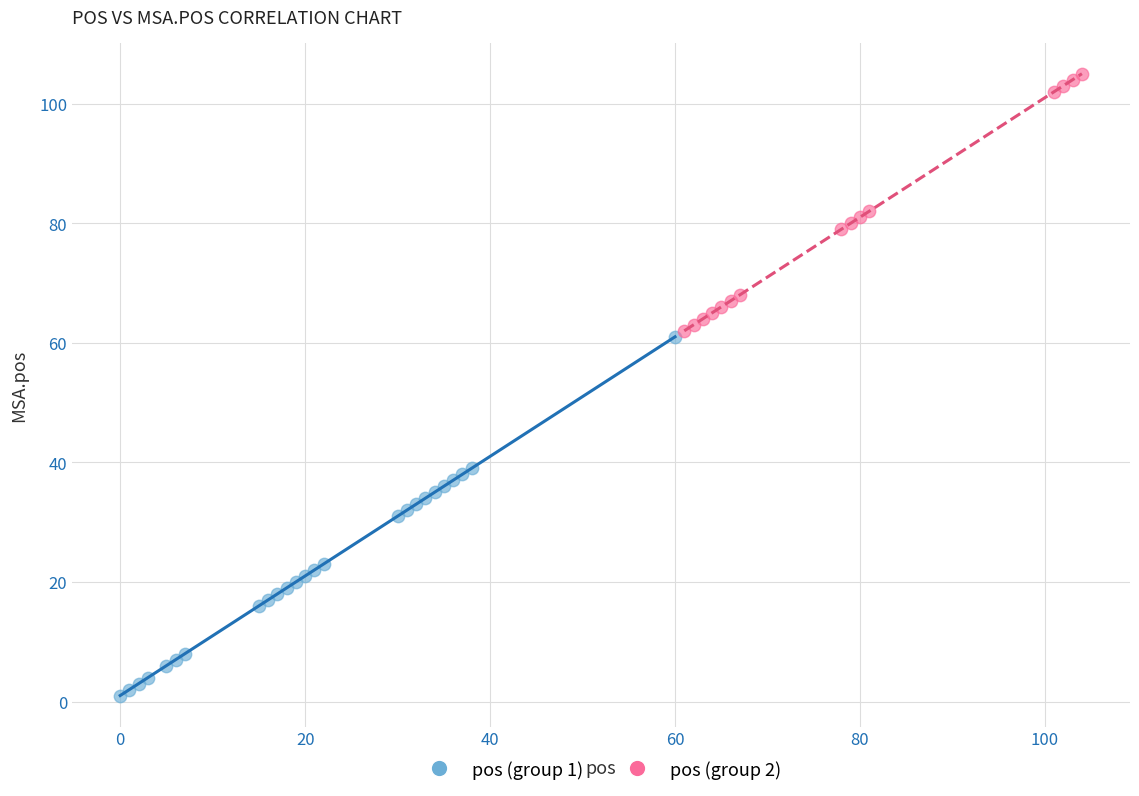

Which series reaches the minimum Y coordinate?

pos (group 1)